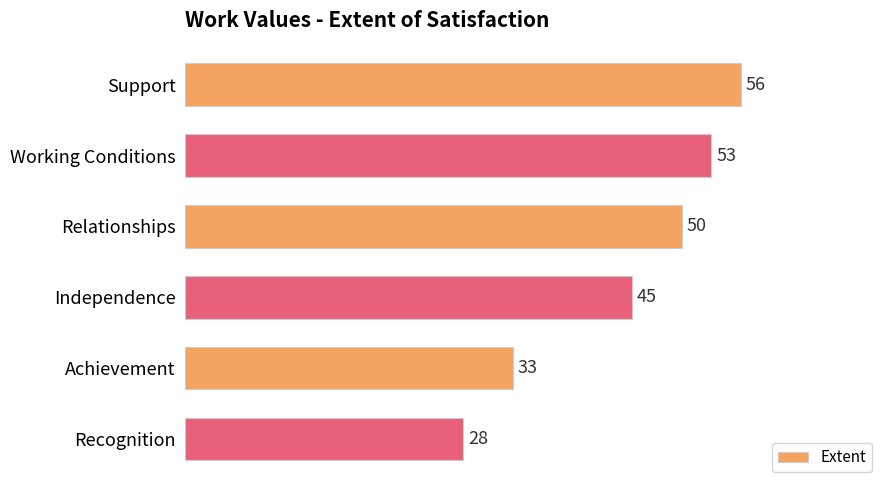

Which label corresponds to the smallest value in the chart?

Recognition